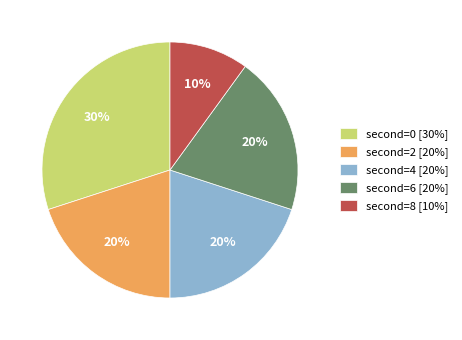

Does any single category account for the majority?

No